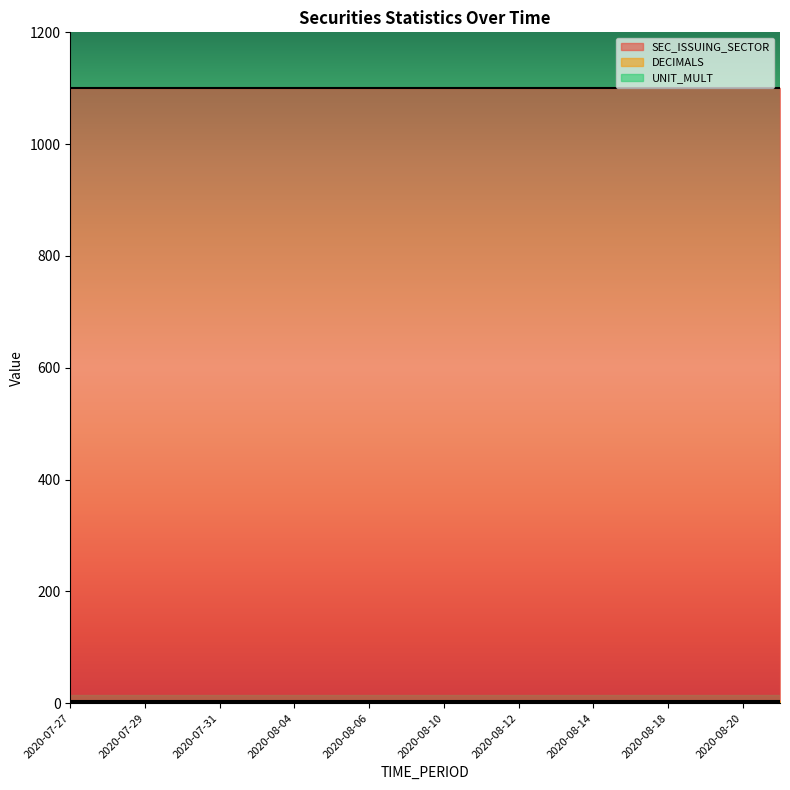

True or false: UNIT_MULT and DECIMALS intersect in this chart.

False